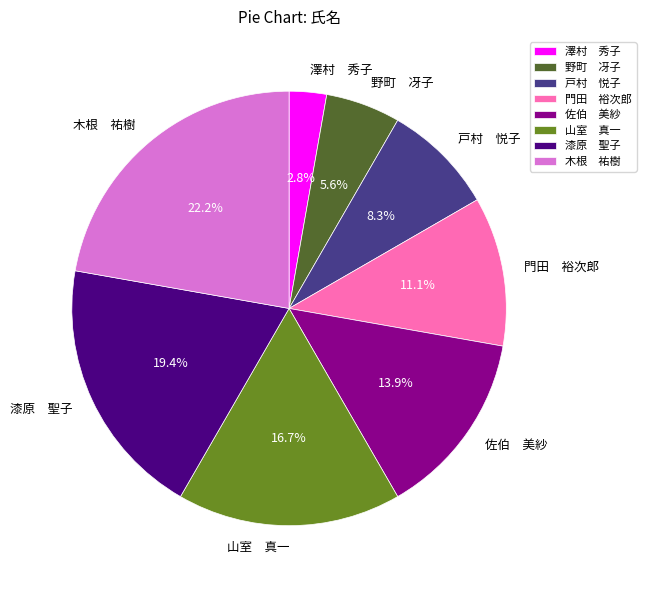

What percentage do 野町 冴子 and 漆原 聖子 together represent?

25.0%